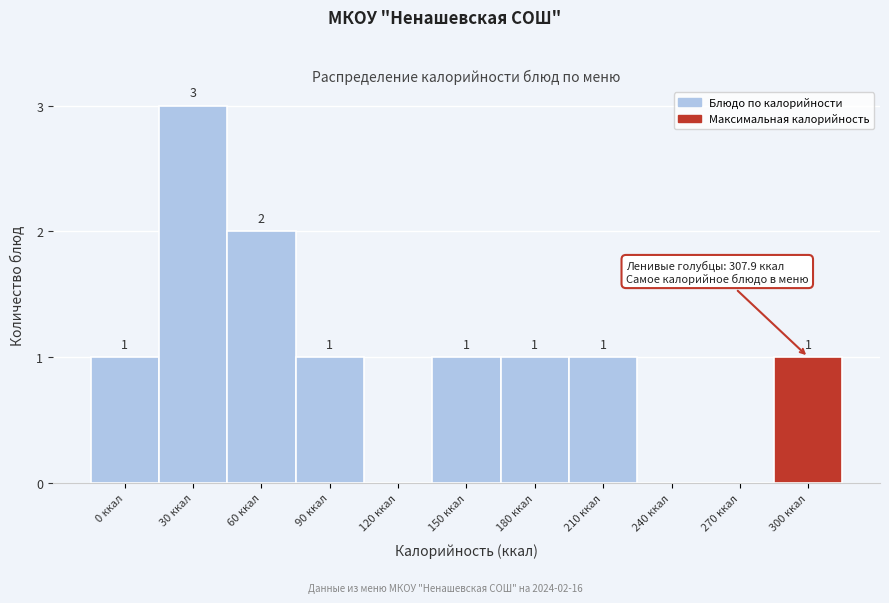

Reading left to right, transcribe all the data shown in this chart.

0 ккал=1	30 ккал=3	60 ккал=2	90 ккал=1	120 ккал=0	150 ккал=1	180 ккал=1	210 ккал=1	240 ккал=0	270 ккал=0	300 ккал=1